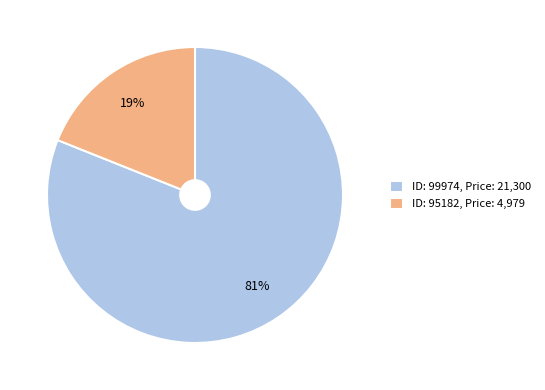

What is the largest slice in the pie chart?

ID: 99974, Price: 21,300